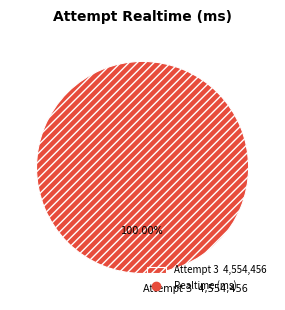

How many segments does this pie chart have?

1